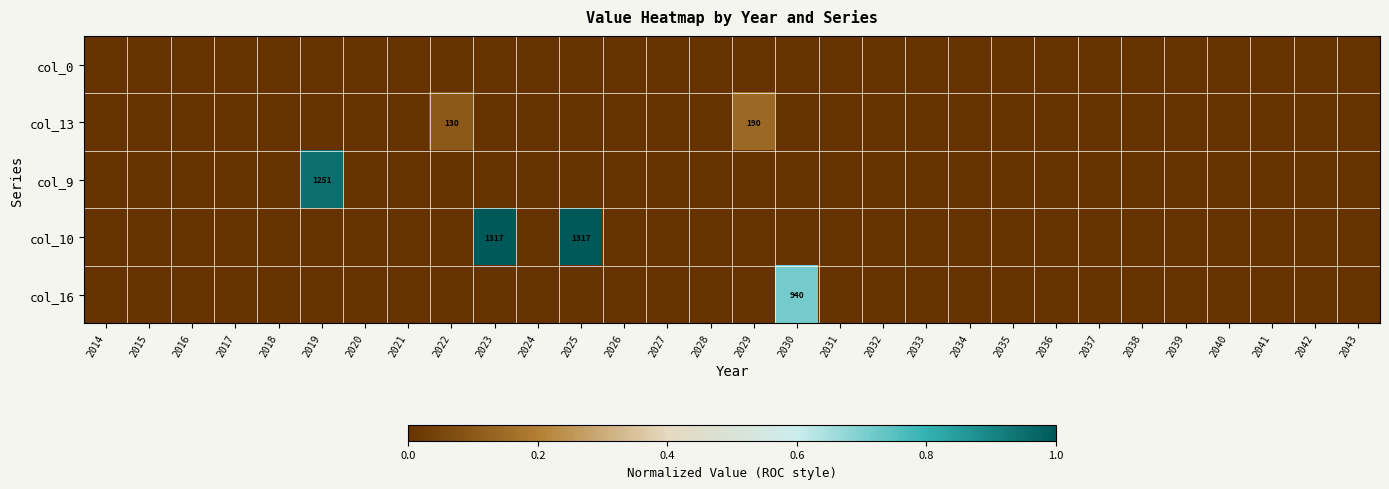

The col_9 series shows 1251 at 2019. True or false?

True